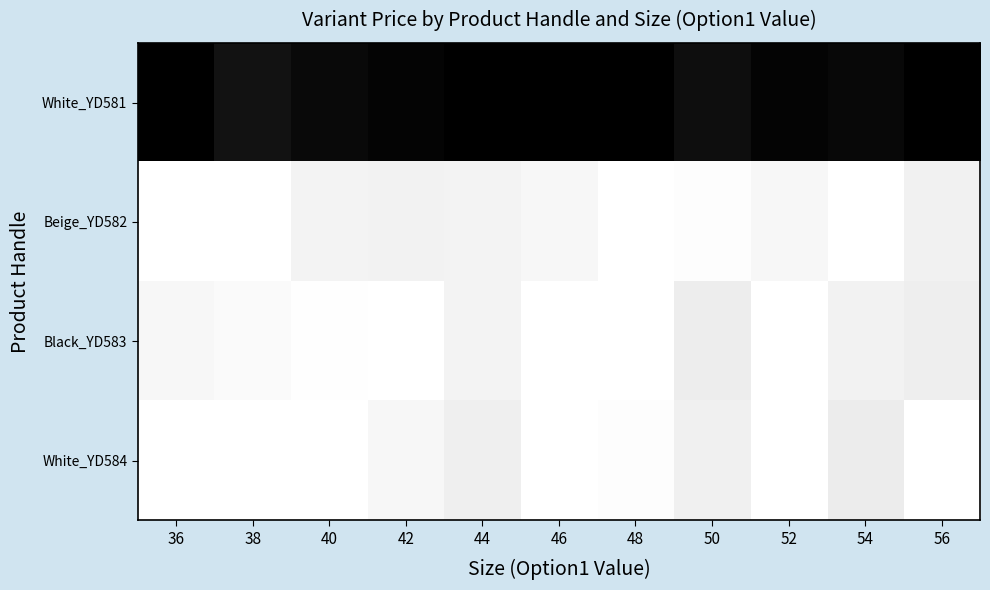

Between 40 and 52, which is larger?

40